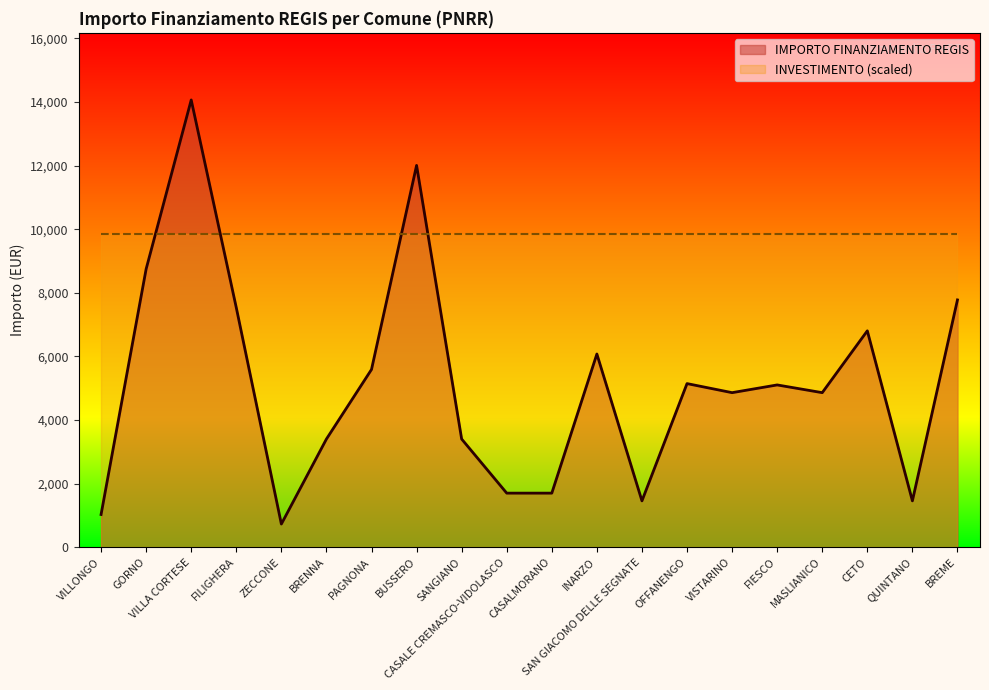

How many points are lower than both their immediate neighbors (excluding endpoints)?

5